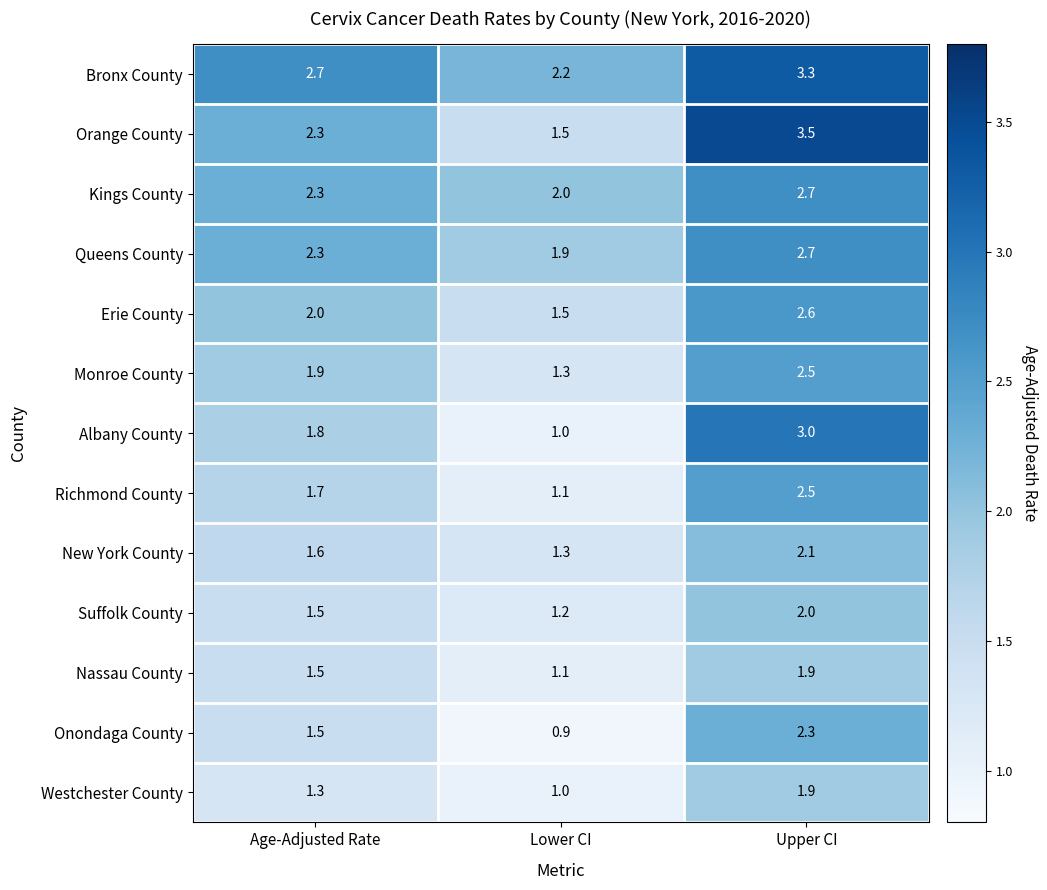

List the labels in order of Queens County value, largest first.

Upper CI, Age-Adjusted Rate, Lower CI